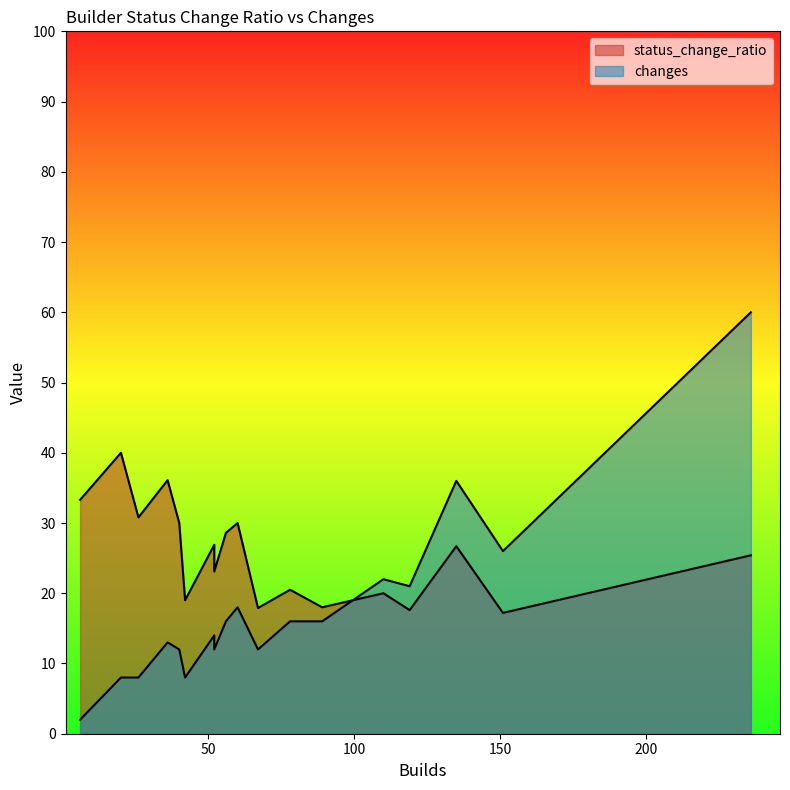

Is it true that changes equals 50.3 at 135?

False